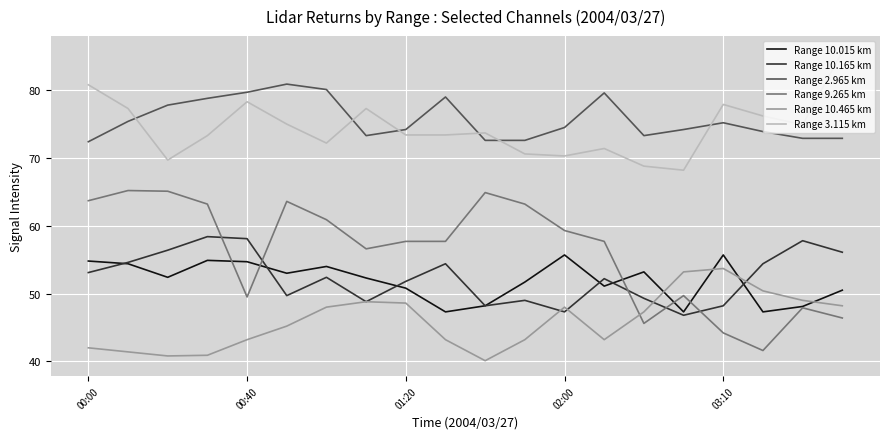

Which series has the largest range (max minus min)?

Range 9.265 km